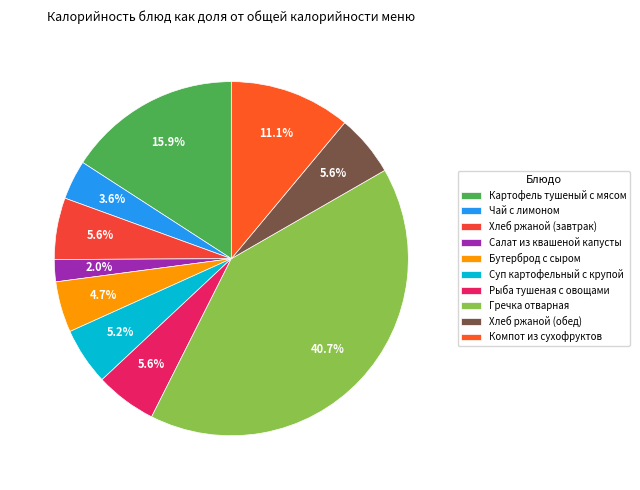

True or false: Салат из квашеной капусты accounts for 2% of the total.

True